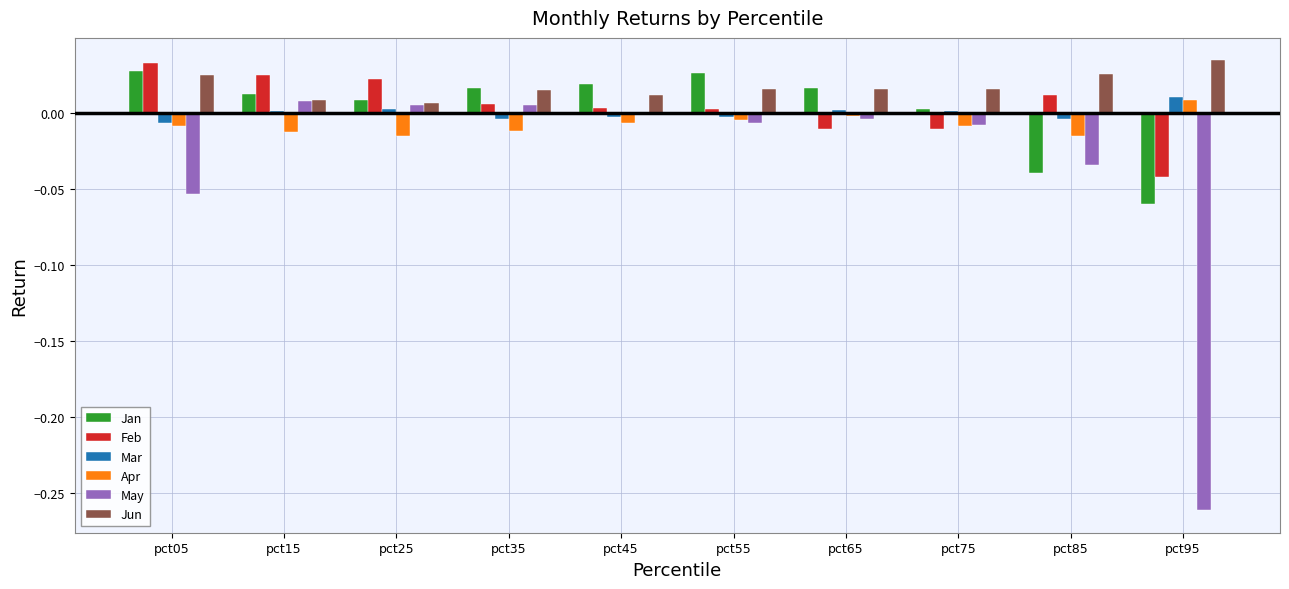

How many values in Jan are above zero?

8